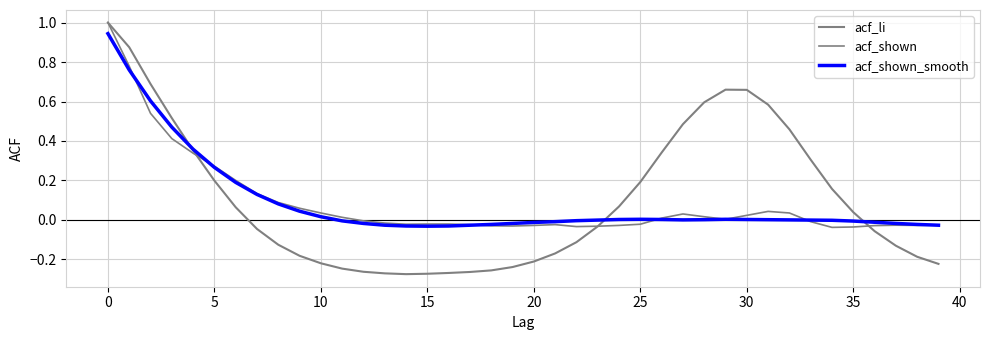

Where do acf_shown and acf_shown_smooth first cross each other?

0 and 5